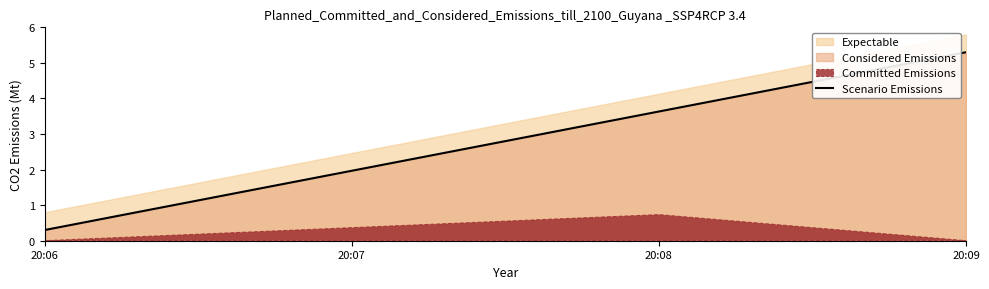

Rank the categories by value from highest to lowest.

20:09, 20:08, 20:07, 20:06